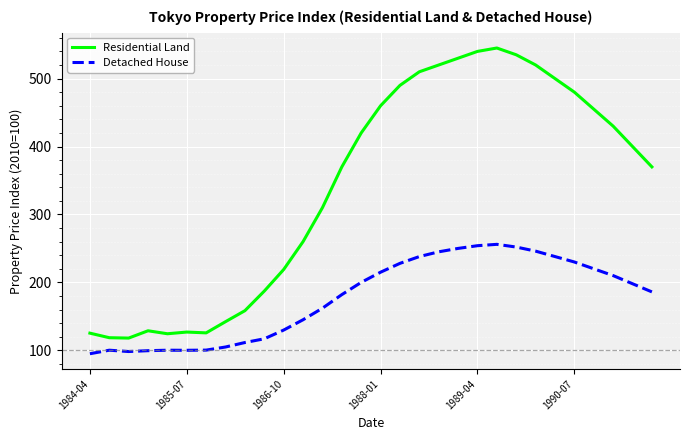

What are all the series names shown in the legend?

Residential Land, Detached House